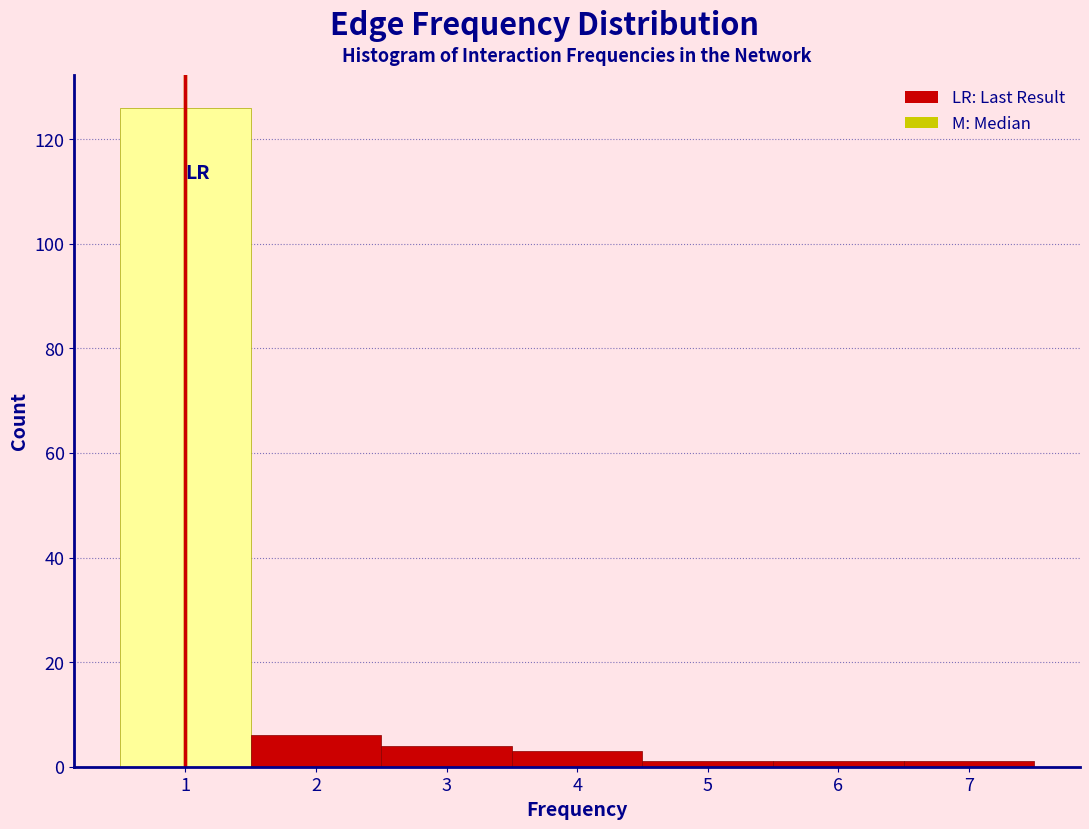

How tall is the bar that spans 1.5 to 2.5 on the x-axis? The values are not printed on the chart, so give them approximately, as read against the axis.

6